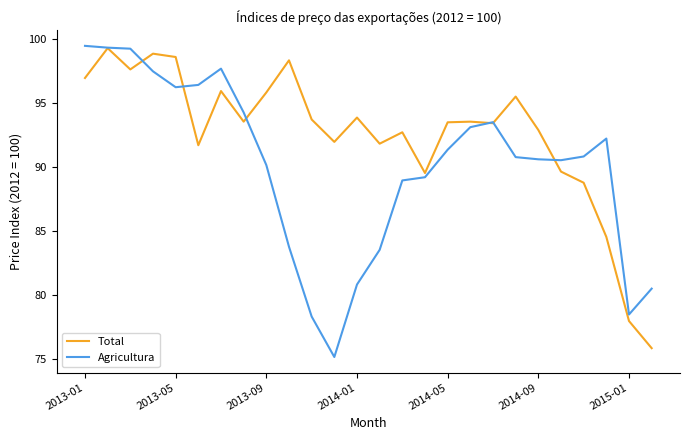

Which series has the largest total across all categories?

Total